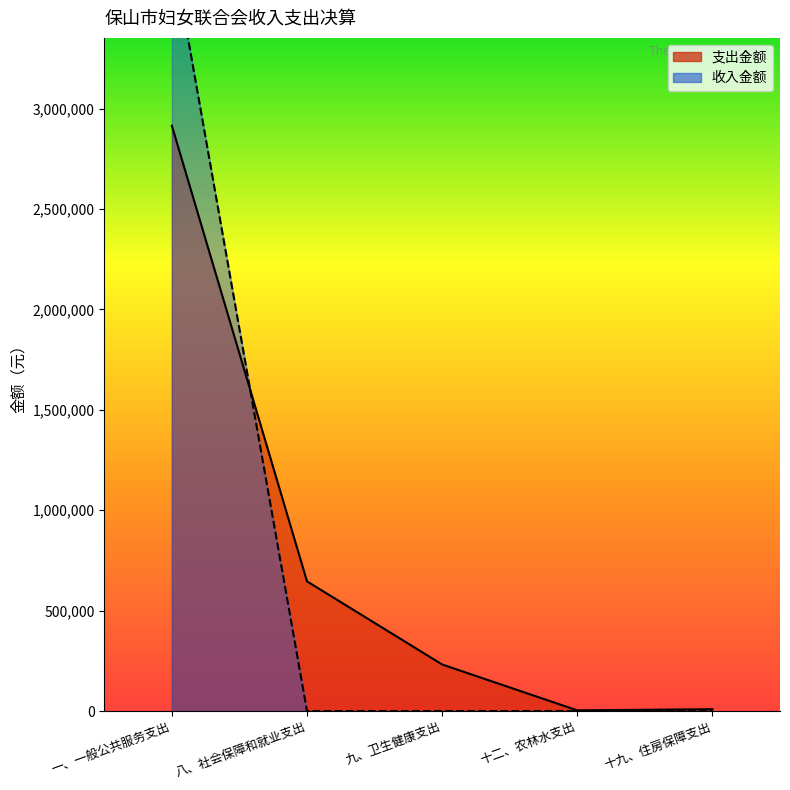

Between which two adjacent categories do 支出金额 and 收入金额 first intersect?

一、一般公共服务支出 and 八、社会保障和就业支出